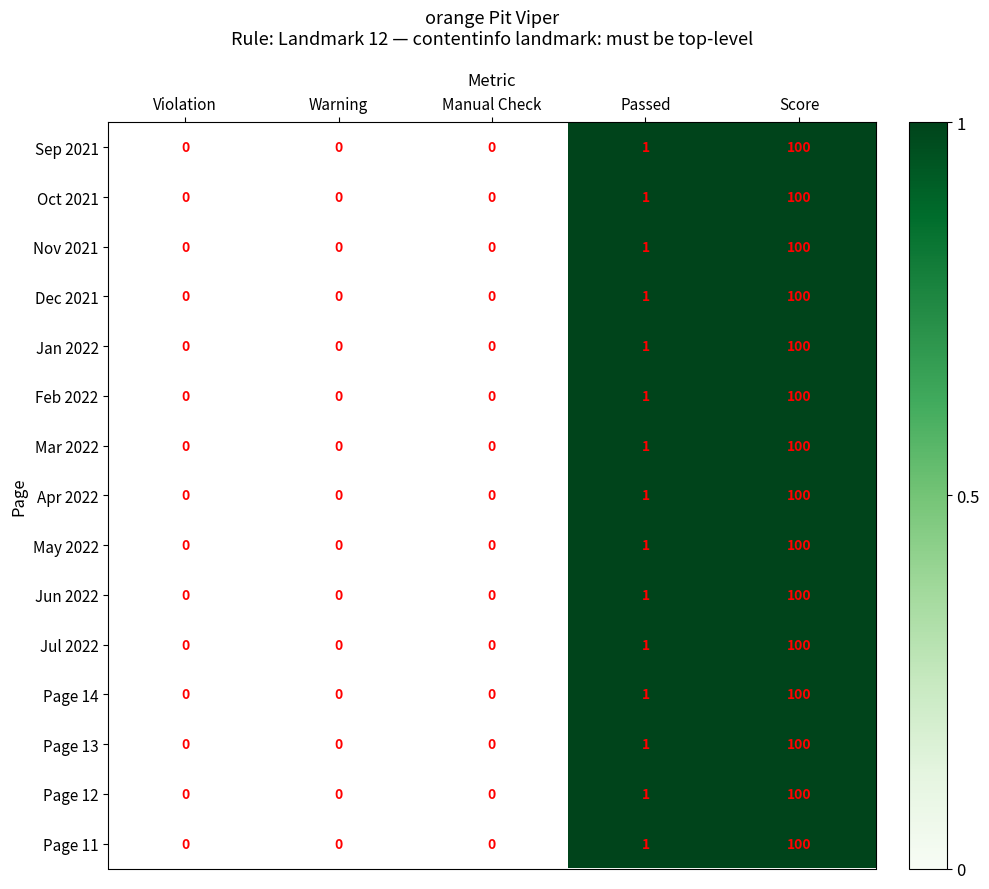

The Feb 2022 series shows 100 at Score. True or false?

True